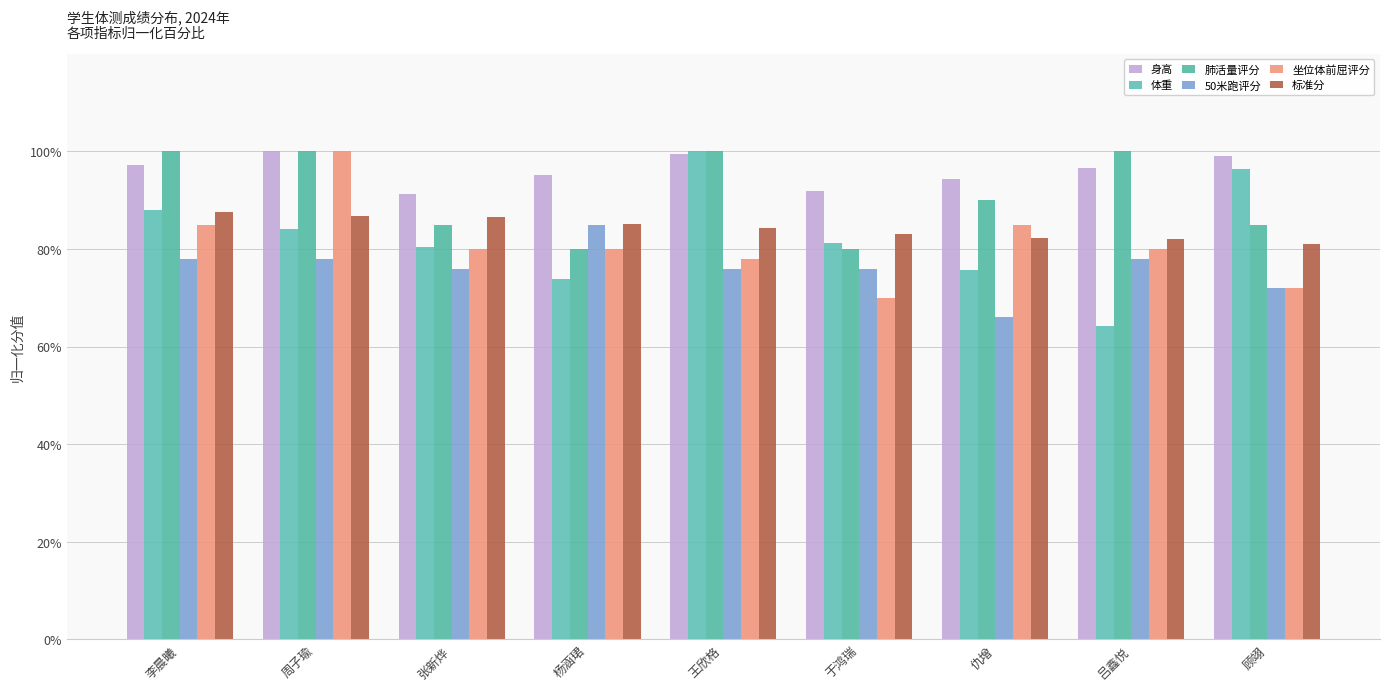

What is the label of the 7th bar from the right?

张新烨